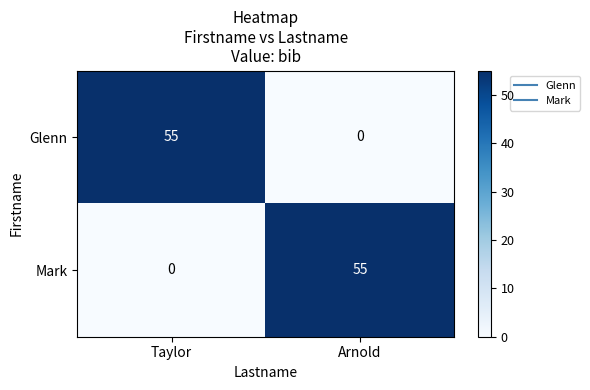

Where is Glenn nearest to the value 27?

Arnold